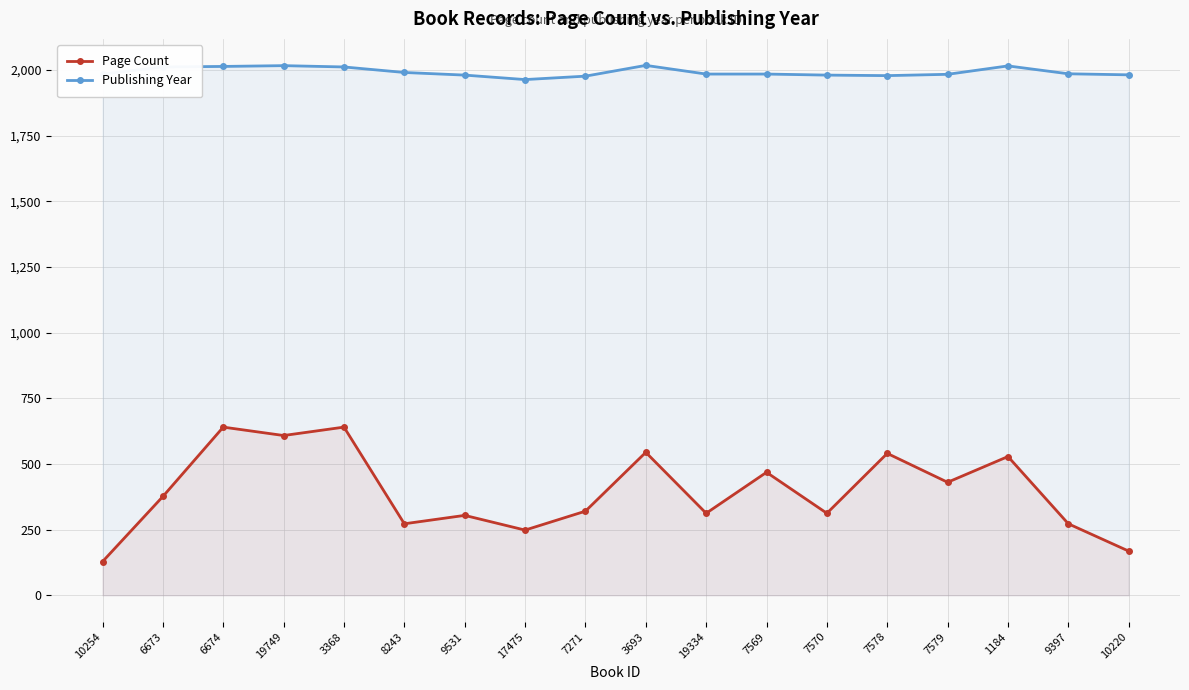

What is the difference between the highest and lowest values at 7271?

1656